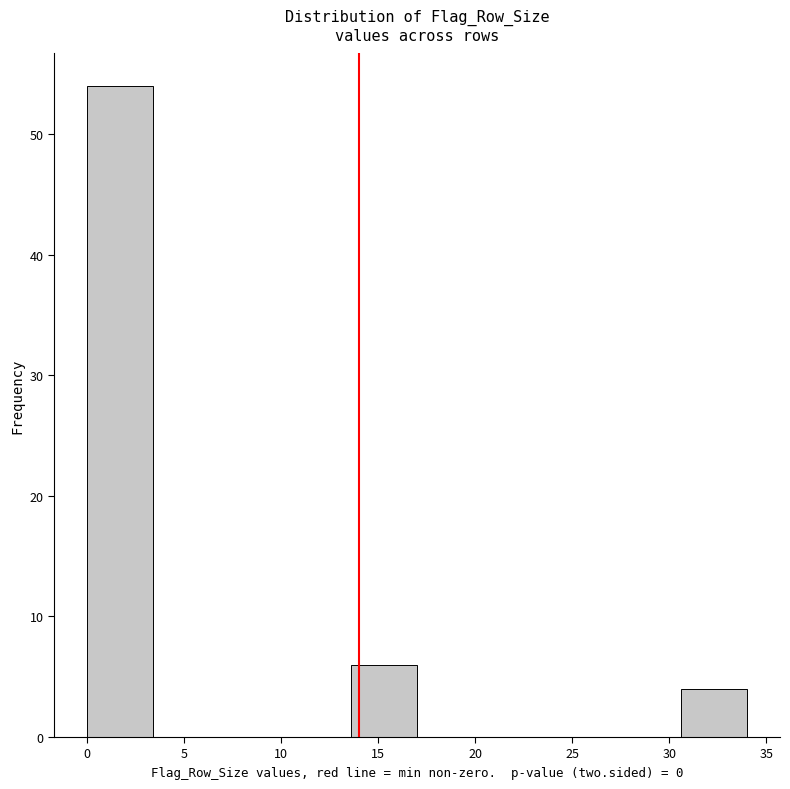

Reading left to right, transcribe this chart: for each bar, give the range it covers on the x-axis and its height. Neither the bar edges nor the heights are printed on the chart, so give them approximately, as read against the axes.

0.0 to 3.4: 54
3.4 to 6.8: 0
6.8 to 10.2: 0
10.2 to 13.6: 0
13.6 to 17.0: 6
17.0 to 20.4: 0
20.4 to 23.8: 0
23.8 to 27.2: 0
27.2 to 30.6: 0
30.6 to 34.0: 4